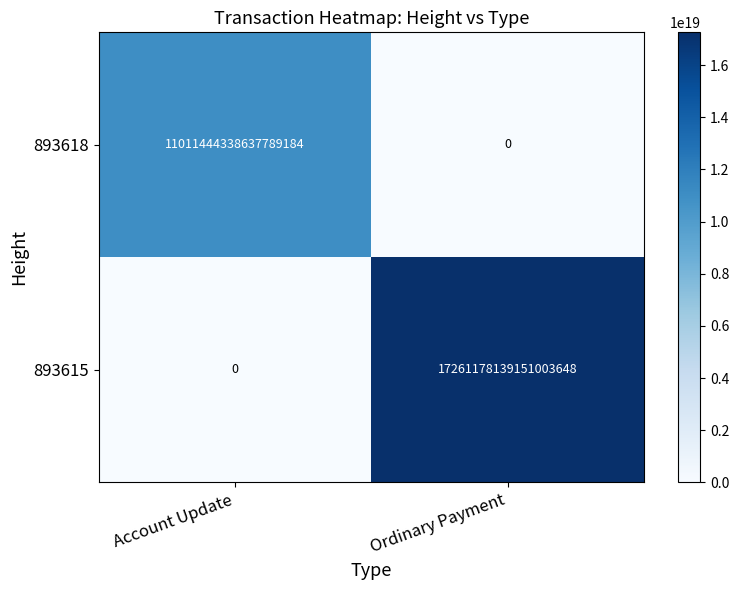

At which label is 893618 closest to 5505722169318894592?

Account Update